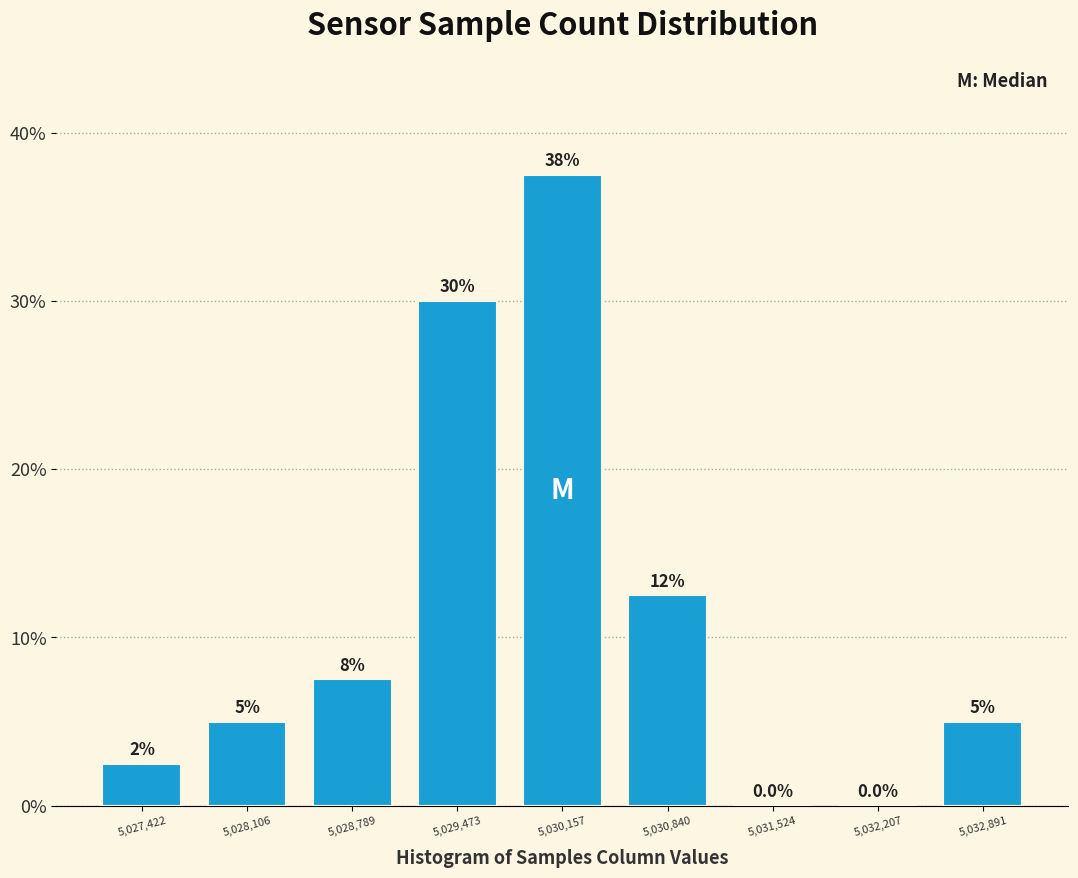

Over which range of the x-axis is the bar tallest?

5029800 to 5030500